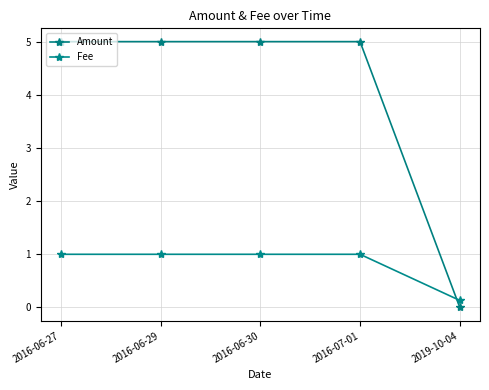

What is the difference between the maximum and minimum values in the Fee series?

0.9